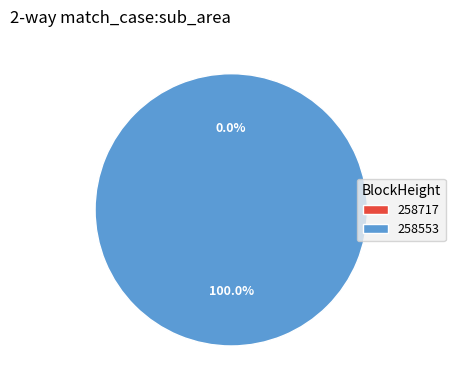

What percentage is the 258553 slice, to the nearest percent?

100%